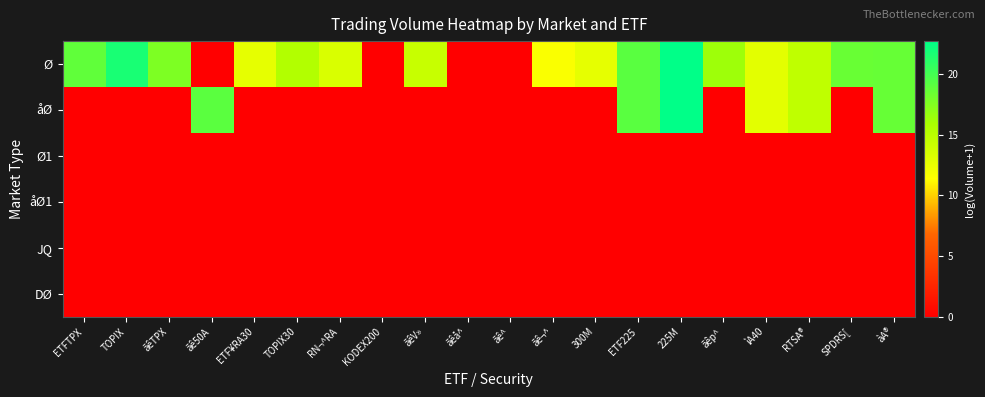

Reading left to right, list all the values displayed in this chart.

Ø: ETFTPX=18.8	TOPIX=21.7	ãêTPX=17.7	ãê50A=0.0	ETF¥RA30=12.7	TOPIX30=15.4	RN¬^RA=13.4	KODEX200=0.0	ãêV»=14.3	ãêå^=0.0	ãê^=0.0	ãê¬^=11.6	300M=12.7	ETF225=19.1	225M=22.7	ãêp^=16.3	ìA40=12.8	RTSA®=14.7	SPDRS[=18.5	àA®=18.6
åØ: ETFTPX=0.0	TOPIX=0.0	ãêTPX=0.0	ãê50A=19.1	ETF¥RA30=0.0	TOPIX30=0.0	RN¬^RA=0.0	KODEX200=0.0	ãêV»=0.0	ãêå^=0.0	ãê^=0.0	ãê¬^=0.0	300M=0.0	ETF225=19.1	225M=22.7	ãêp^=0.0	ìA40=12.8	RTSA®=14.7	SPDRS[=0.0	àA®=18.6
Ø1: ETFTPX=0.0	TOPIX=0.0	ãêTPX=0.0	ãê50A=0.0	ETF¥RA30=0.0	TOPIX30=0.0	RN¬^RA=0.0	KODEX200=0.0	ãêV»=0.0	ãêå^=0.0	ãê^=0.0	ãê¬^=0.0	300M=0.0	ETF225=0.0	225M=0.0	ãêp^=0.0	ìA40=0.0	RTSA®=0.0	SPDRS[=0.0	àA®=0.0
åØ1: ETFTPX=0.0	TOPIX=0.0	ãêTPX=0.0	ãê50A=0.0	ETF¥RA30=0.0	TOPIX30=0.0	RN¬^RA=0.0	KODEX200=0.0	ãêV»=0.0	ãêå^=0.0	ãê^=0.0	ãê¬^=0.0	300M=0.0	ETF225=0.0	225M=0.0	ãêp^=0.0	ìA40=0.0	RTSA®=0.0	SPDRS[=0.0	àA®=0.0
JQ: ETFTPX=0.0	TOPIX=0.0	ãêTPX=0.0	ãê50A=0.0	ETF¥RA30=0.0	TOPIX30=0.0	RN¬^RA=0.0	KODEX200=0.0	ãêV»=0.0	ãêå^=0.0	ãê^=0.0	ãê¬^=0.0	300M=0.0	ETF225=0.0	225M=0.0	ãêp^=0.0	ìA40=0.0	RTSA®=0.0	SPDRS[=0.0	àA®=0.0
DØ: ETFTPX=0.0	TOPIX=0.0	ãêTPX=0.0	ãê50A=0.0	ETF¥RA30=0.0	TOPIX30=0.0	RN¬^RA=0.0	KODEX200=0.0	ãêV»=0.0	ãêå^=0.0	ãê^=0.0	ãê¬^=0.0	300M=0.0	ETF225=0.0	225M=0.0	ãêp^=0.0	ìA40=0.0	RTSA®=0.0	SPDRS[=0.0	àA®=0.0